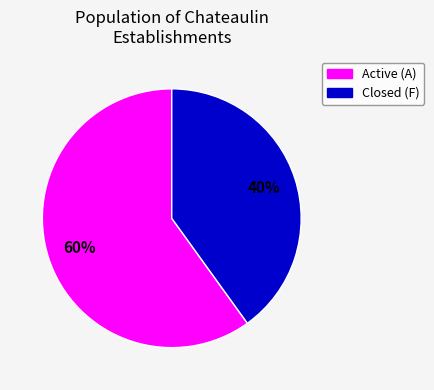

To the nearest percent, what is the difference between the largest and smallest slice percentages?

20%